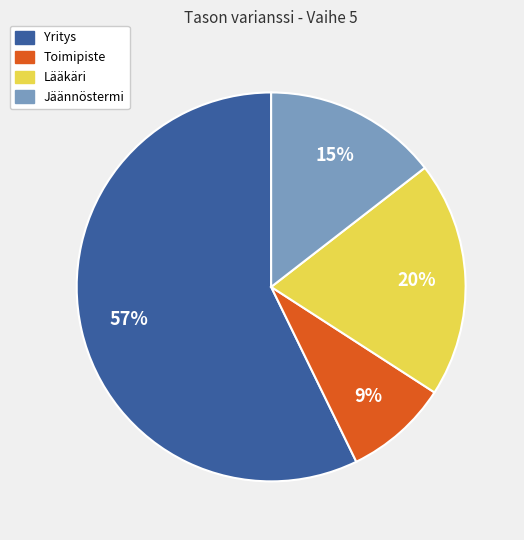

To the nearest percent, what is the average slice percentage?

25%